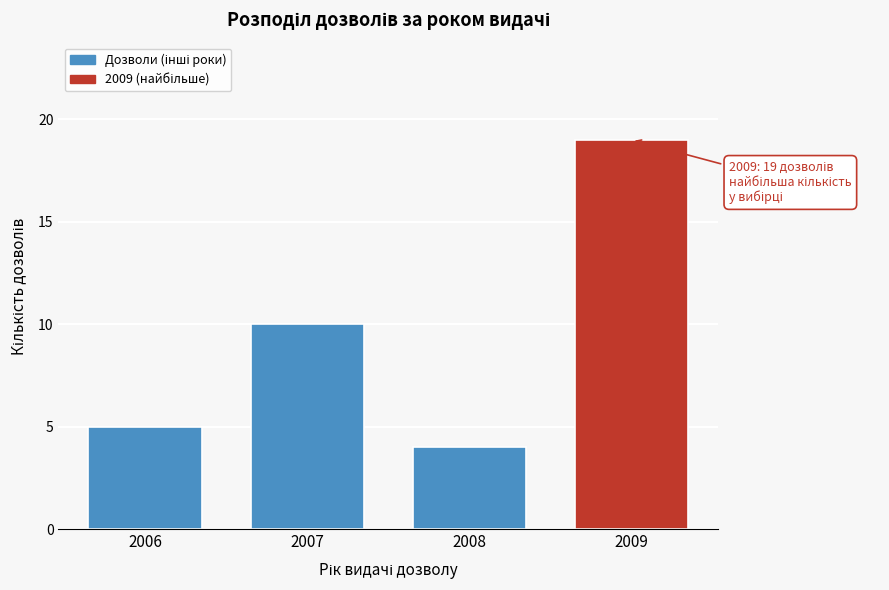

Reading left to right, list all the values displayed in this chart.

5	10	4	19